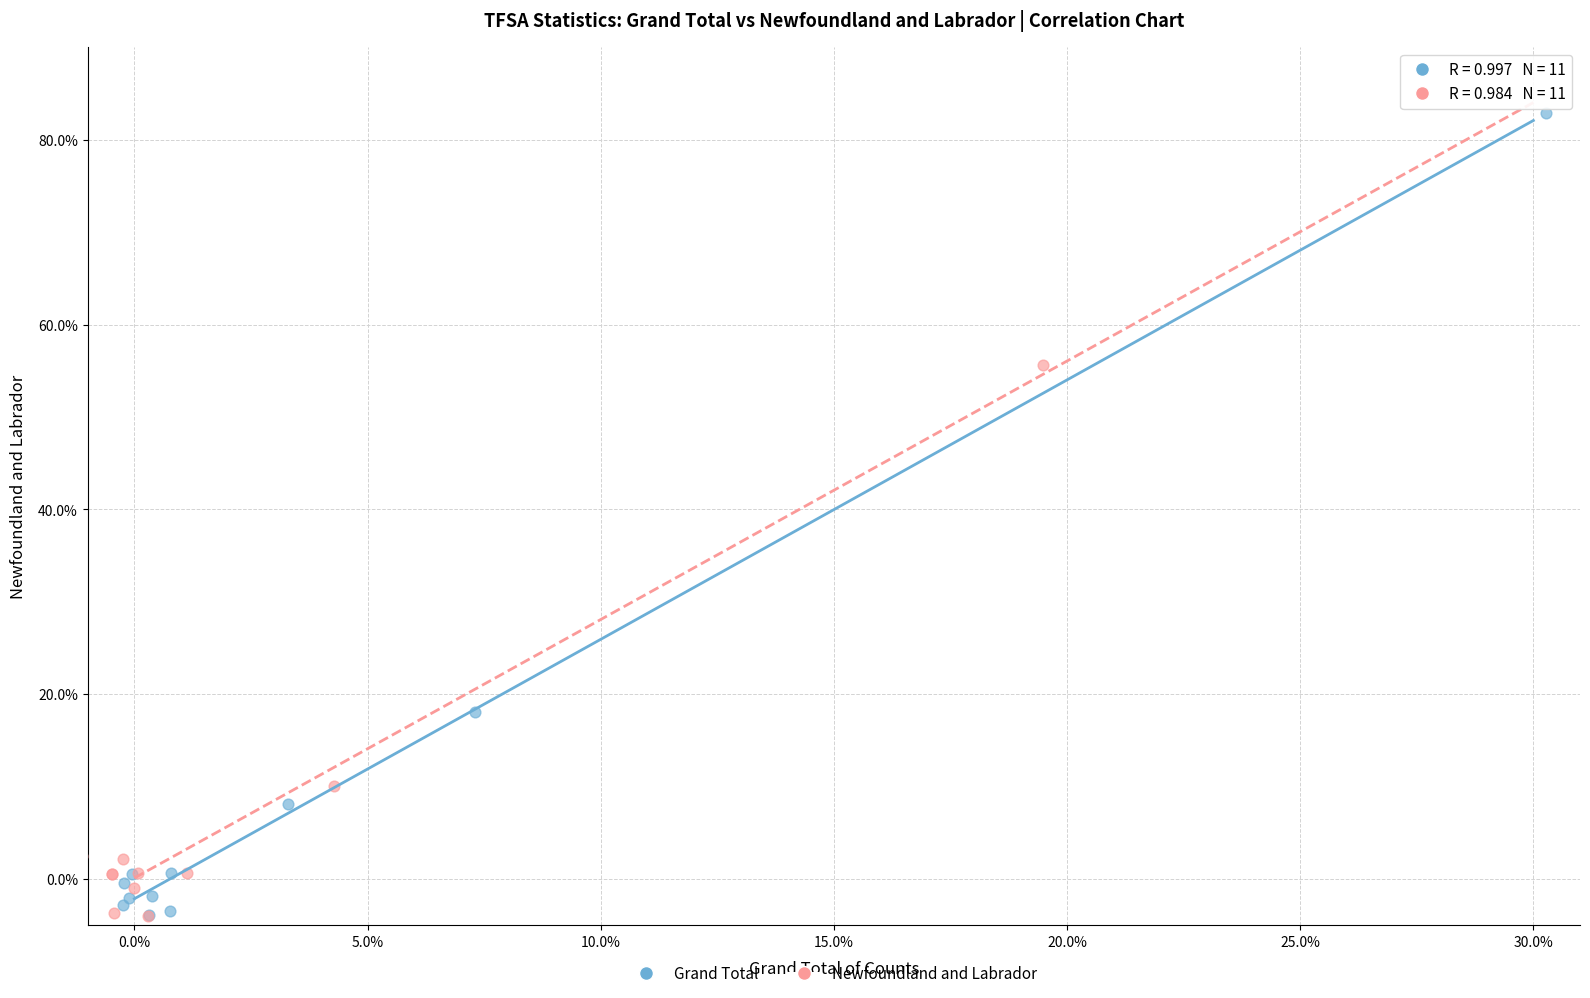

Which series contains the highest Y value?

Grand Total